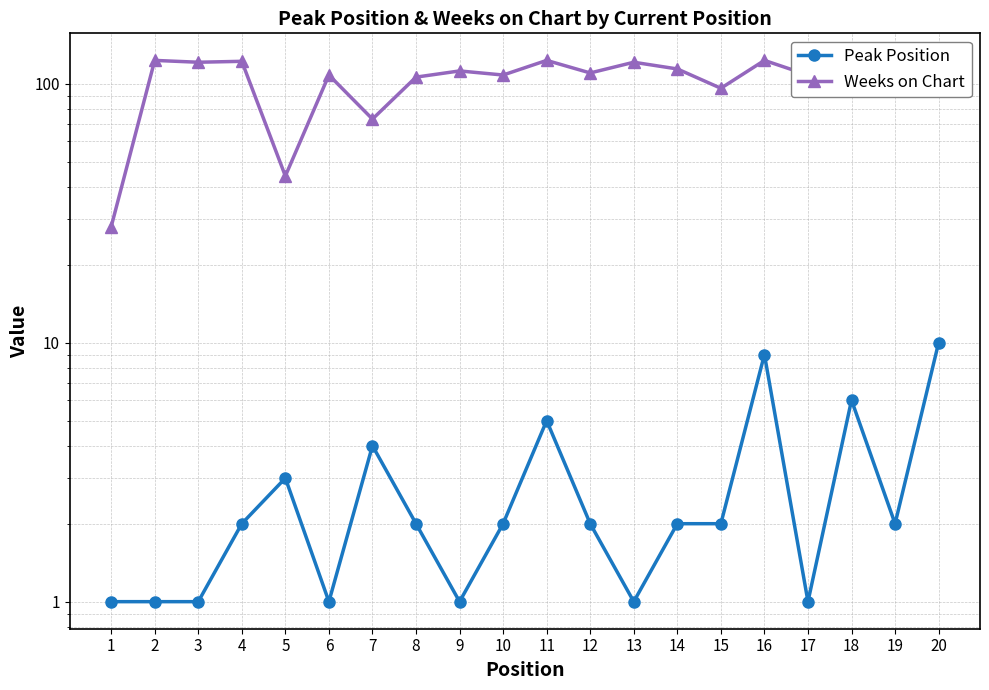

True or false: Peak Position and Weeks on Chart intersect in this chart.

False